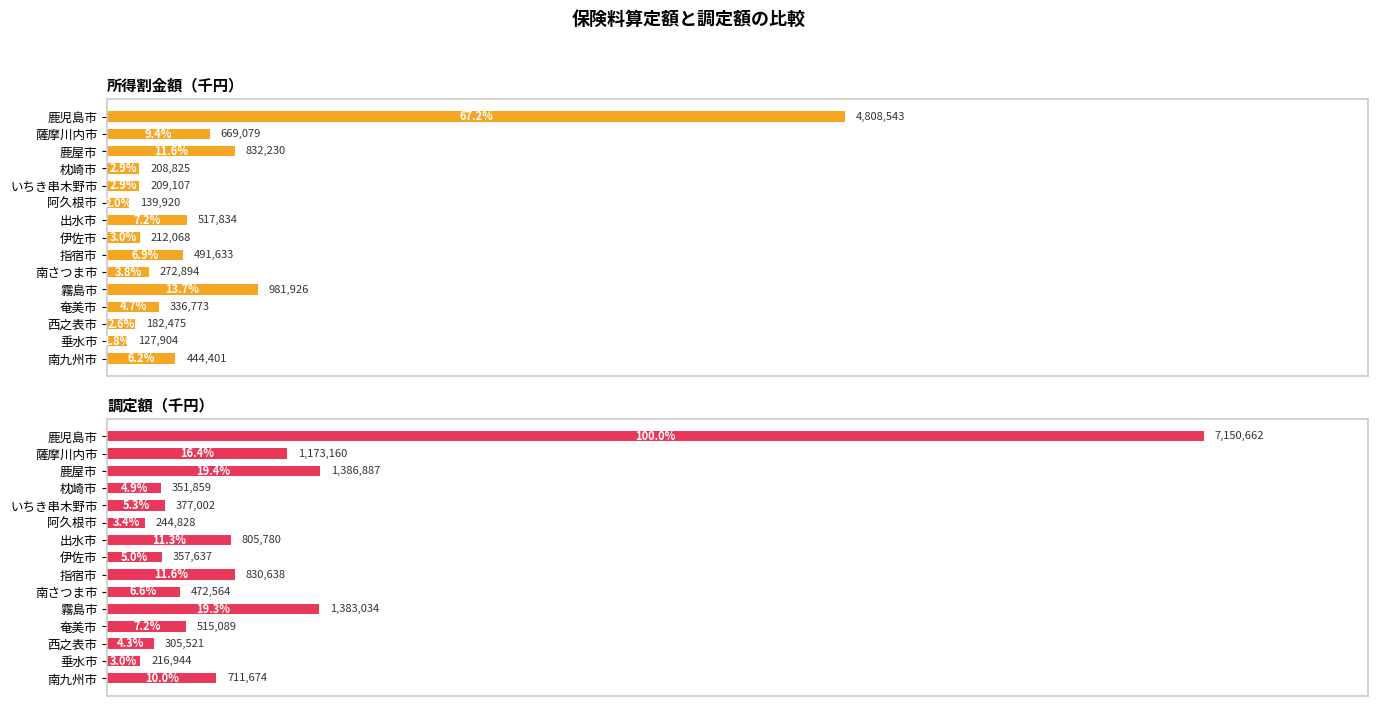

List the labels in order of 所得割金額（千円） value, largest first.

0, 10, 2, 1, 6, 8, 14, 11, 9, 7, 4, 3, 12, 5, 13